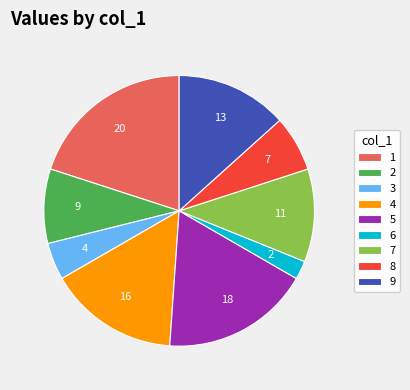

Is there any slice that represents more than half of the pie?

No